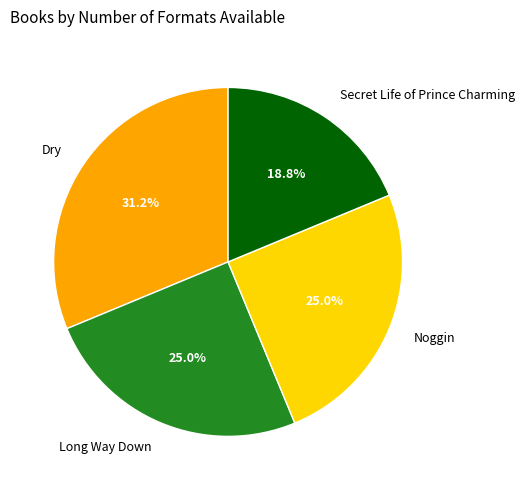

Is it true that Noggin is 35% of the pie?

False